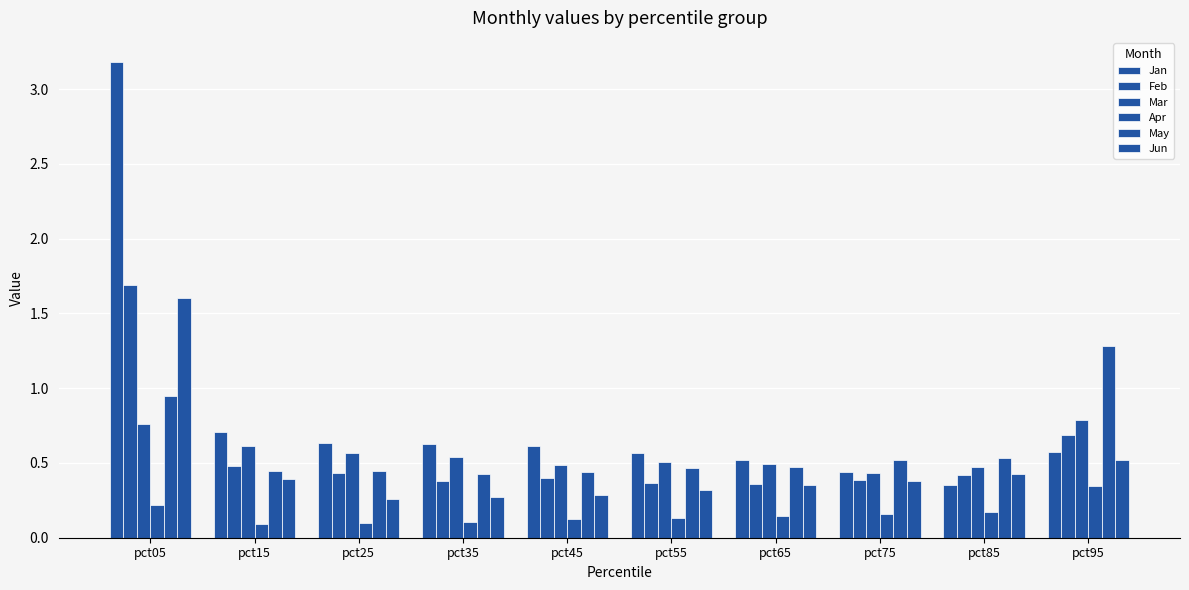

At which category is the sum across all series the highest?

pct05